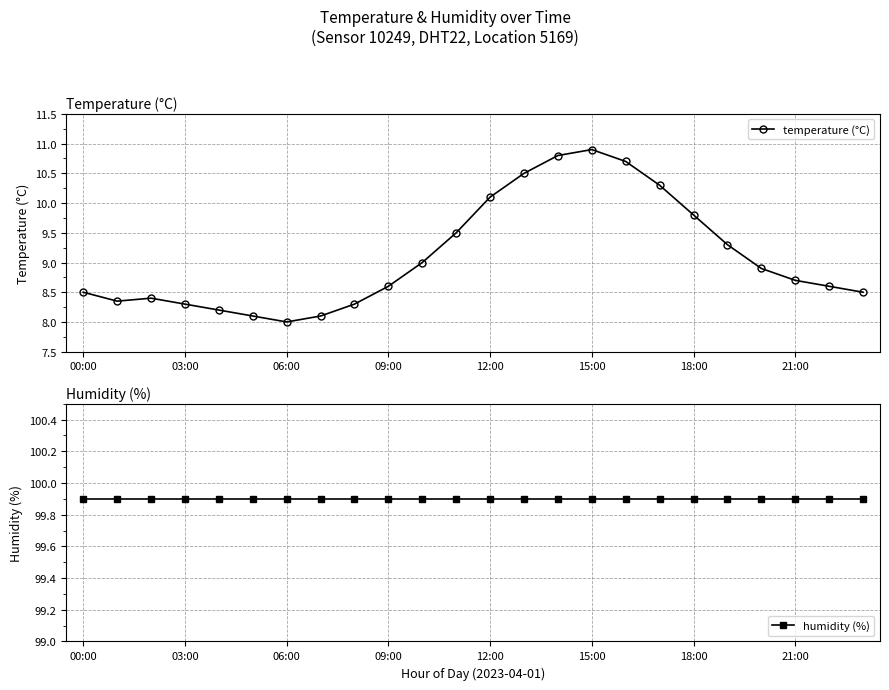

What are all the series names shown in the legend?

temperature (°C), humidity (%)